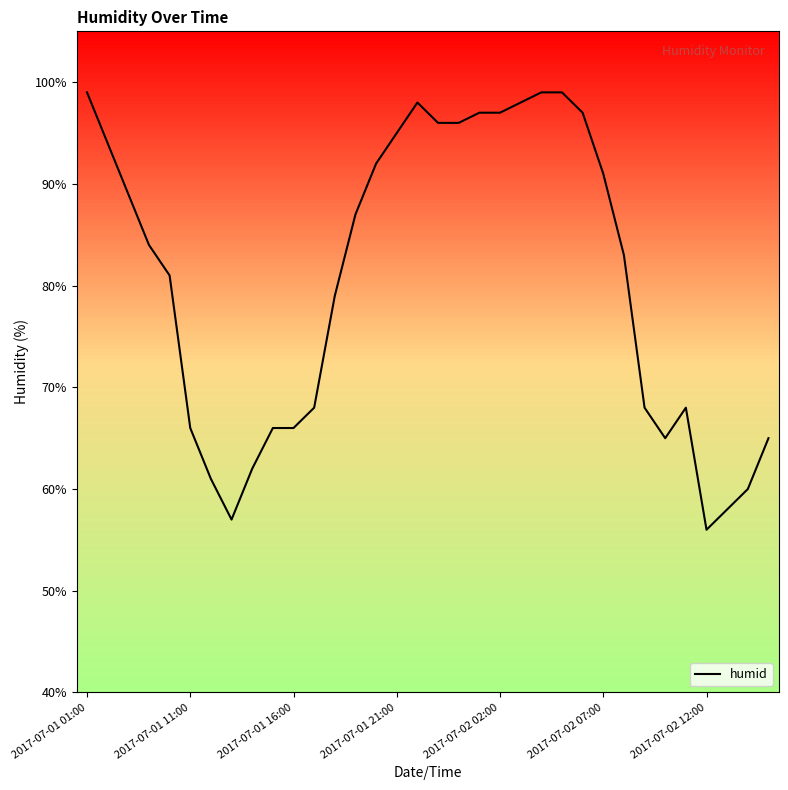

Reading left to right, list all the values displayed in this chart.

99	94	89	84	81	66	61	57	62	66	66	68	79	87	92	95	98	96	96	97	97	98	99	99	97	91	83	68	65	68	56	58	60	65